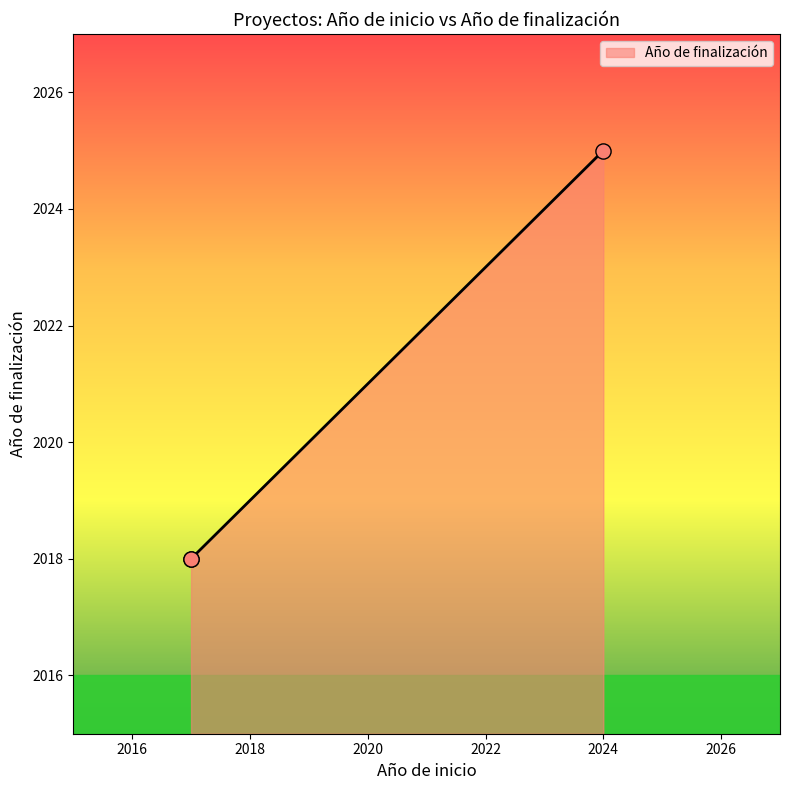

Approximately how many times larger is the value at 2017 compared to 2017?

1.0